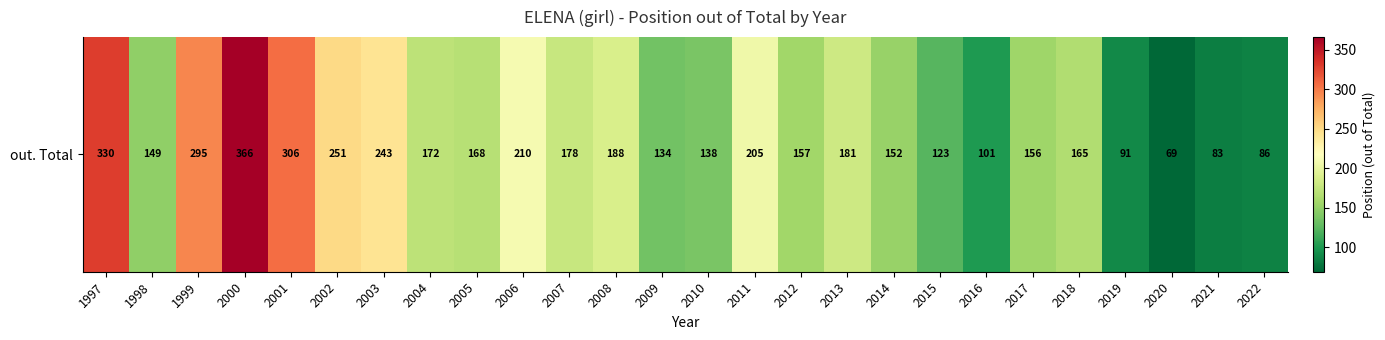

Which category has the highest value across all series?

2000